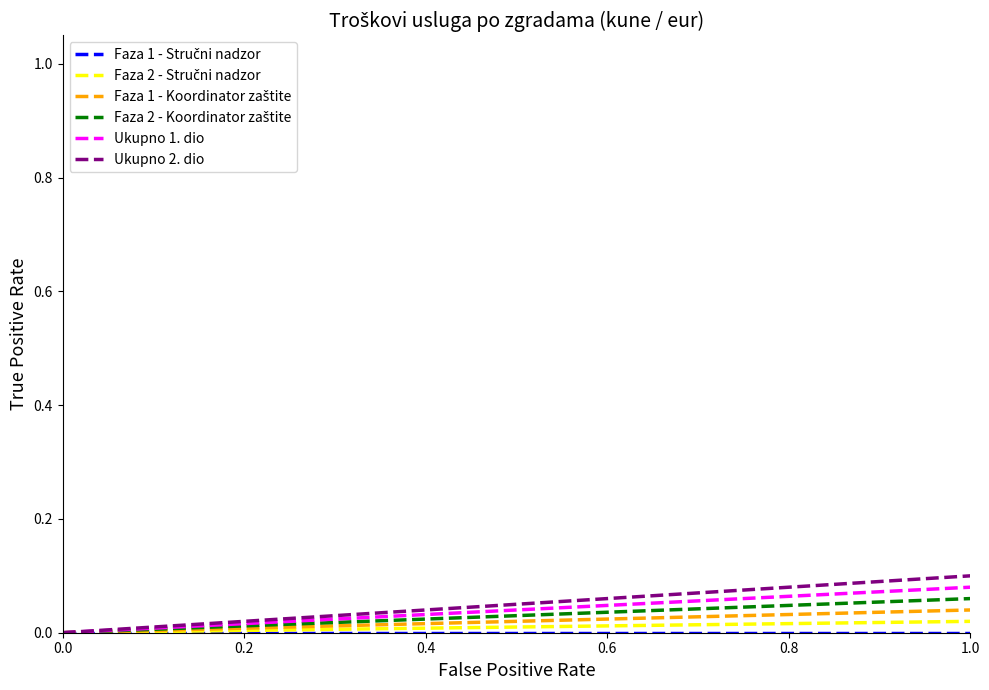

Is it true that Ukupno 1. dio equals 0.1 at 1.0?

True